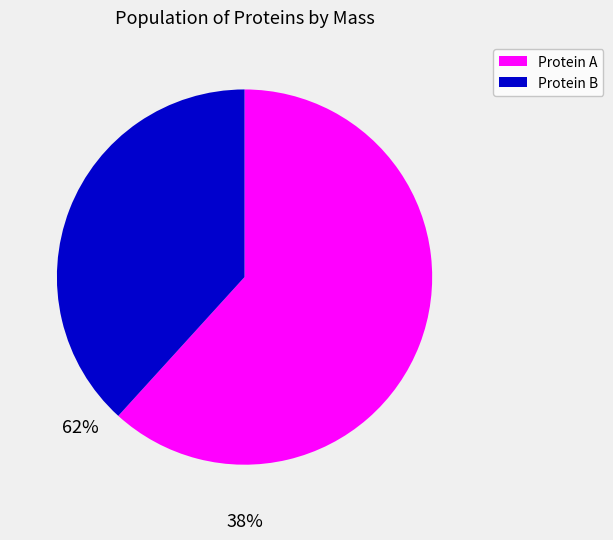

Is the sum of Protein A and Protein B greater than half?

Yes